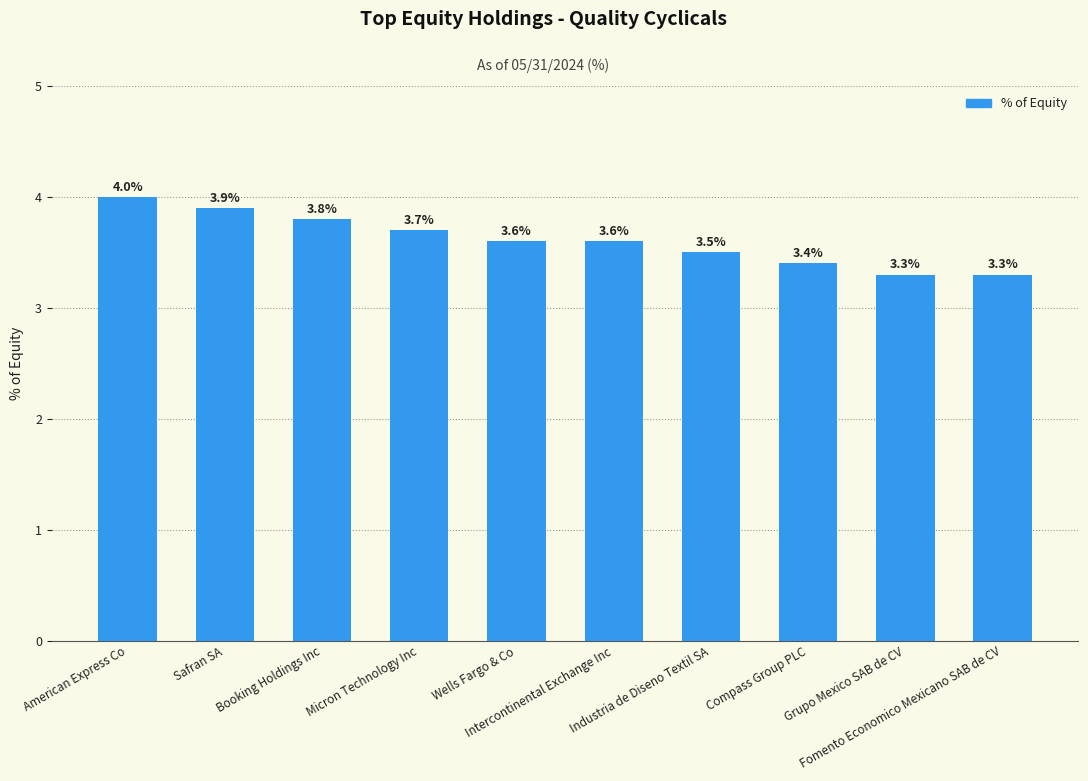

What is the smallest value displayed?

3.3